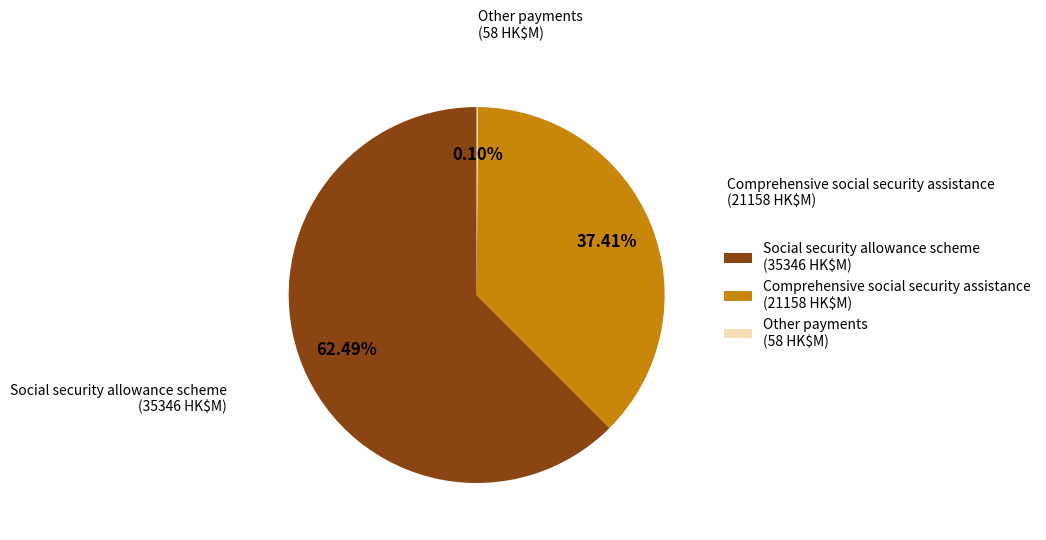

Which category accounts for the majority?

Social security allowance scheme